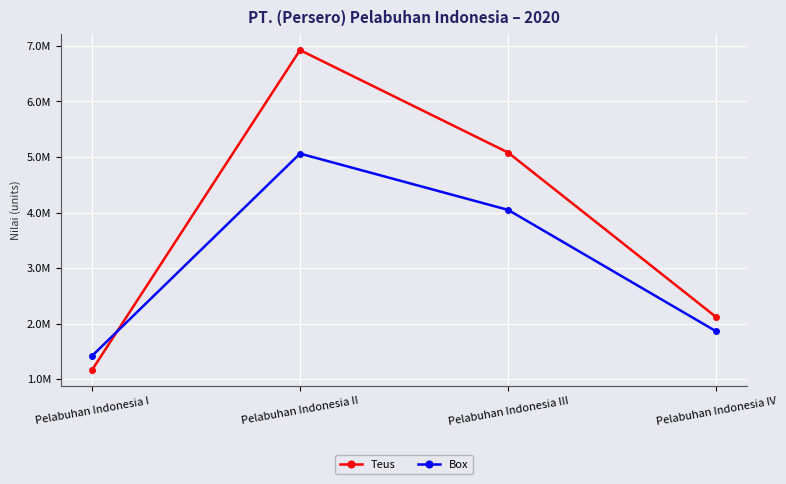

Rank the series by their maximum value, from lowest to highest.

Box, Teus